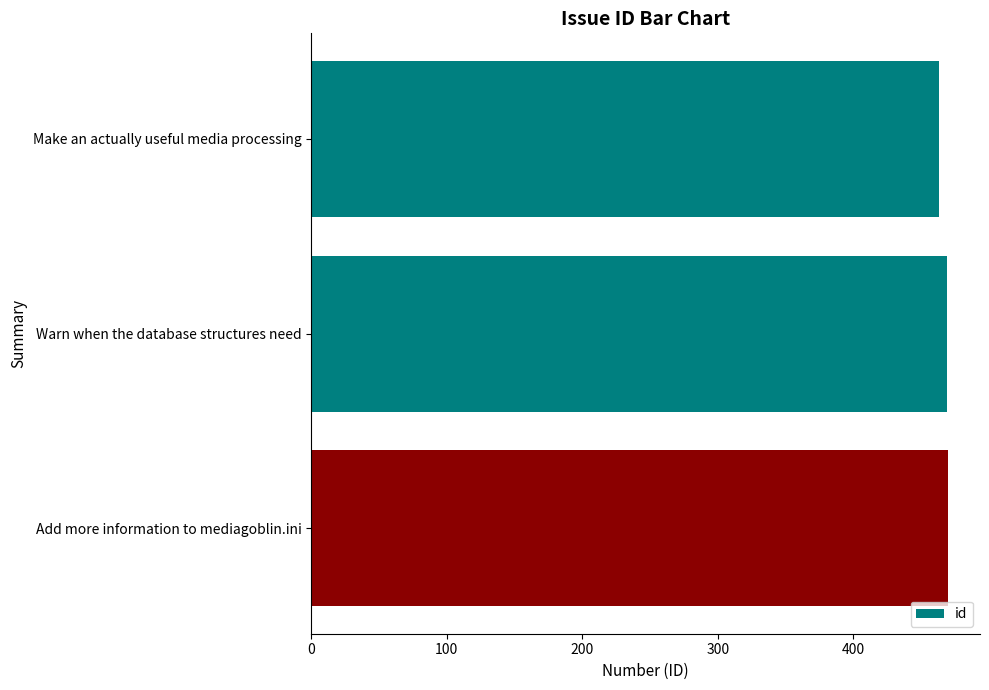

Read the value at Make an actually useful media processing.

463